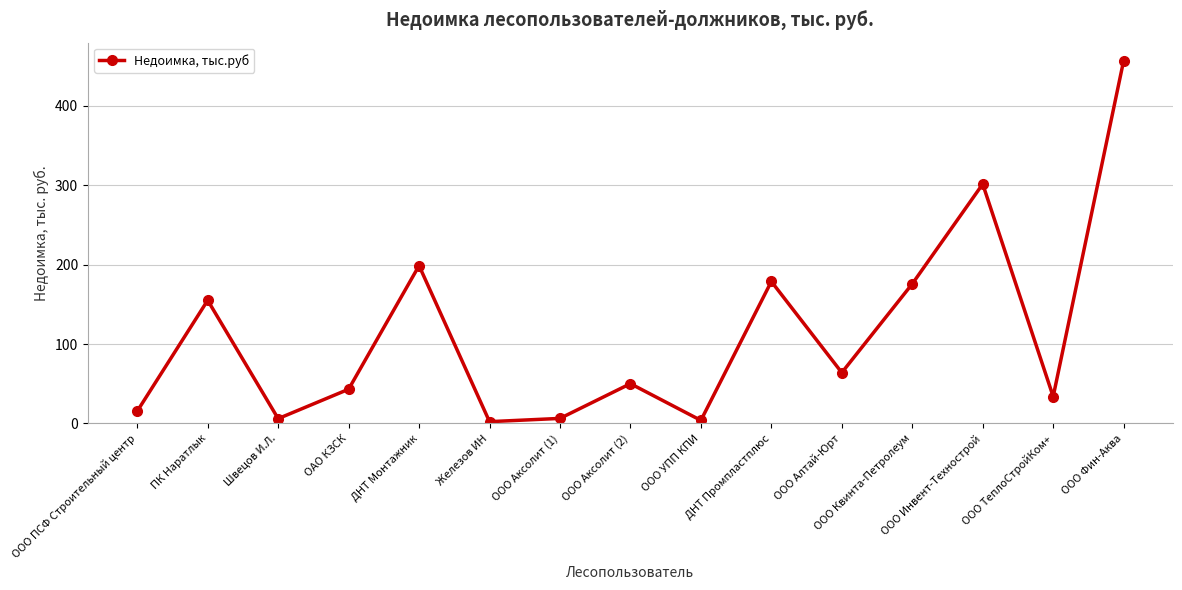

What is the label of the 4th point from the left?

ОАО КЗСК